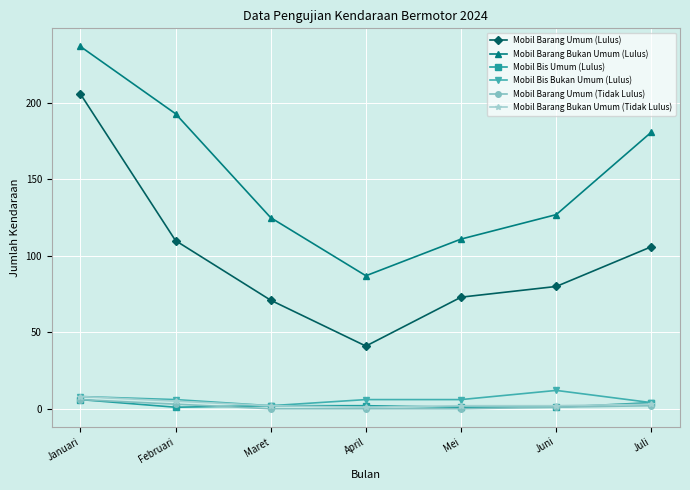

What is the difference between the maximum and minimum values in the Mobil Barang Umum (Lulus) series?

165